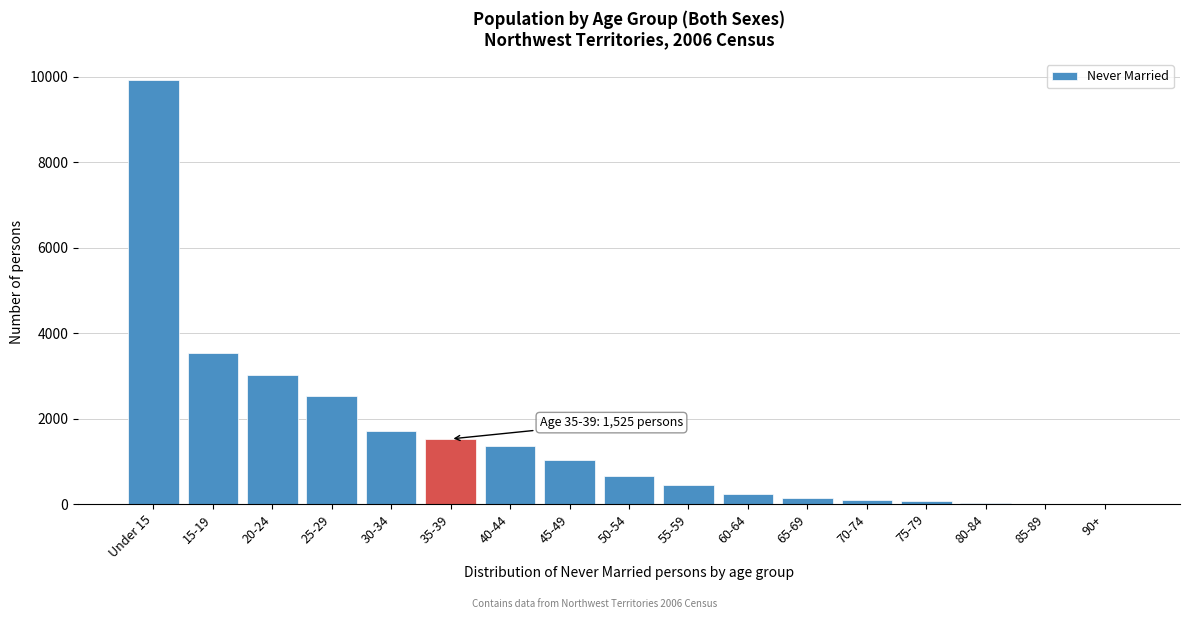

At which category does the chart reach its peak across all series?

Under 15